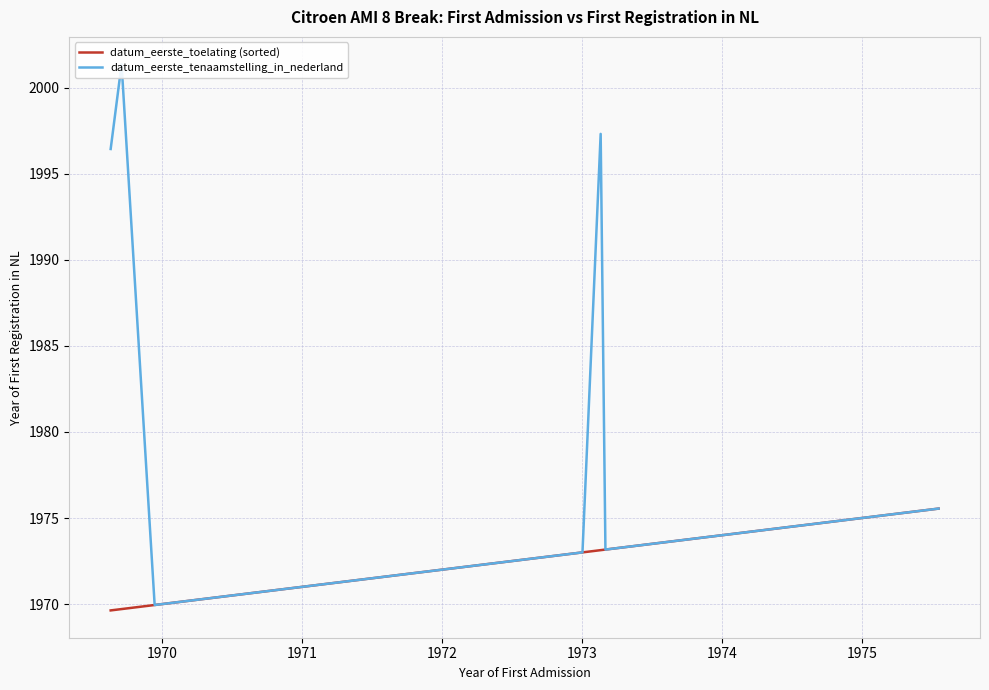

True or false: datum_eerste_tenaamstelling_in_nederland and datum_eerste_toelating (sorted) intersect in this chart.

False